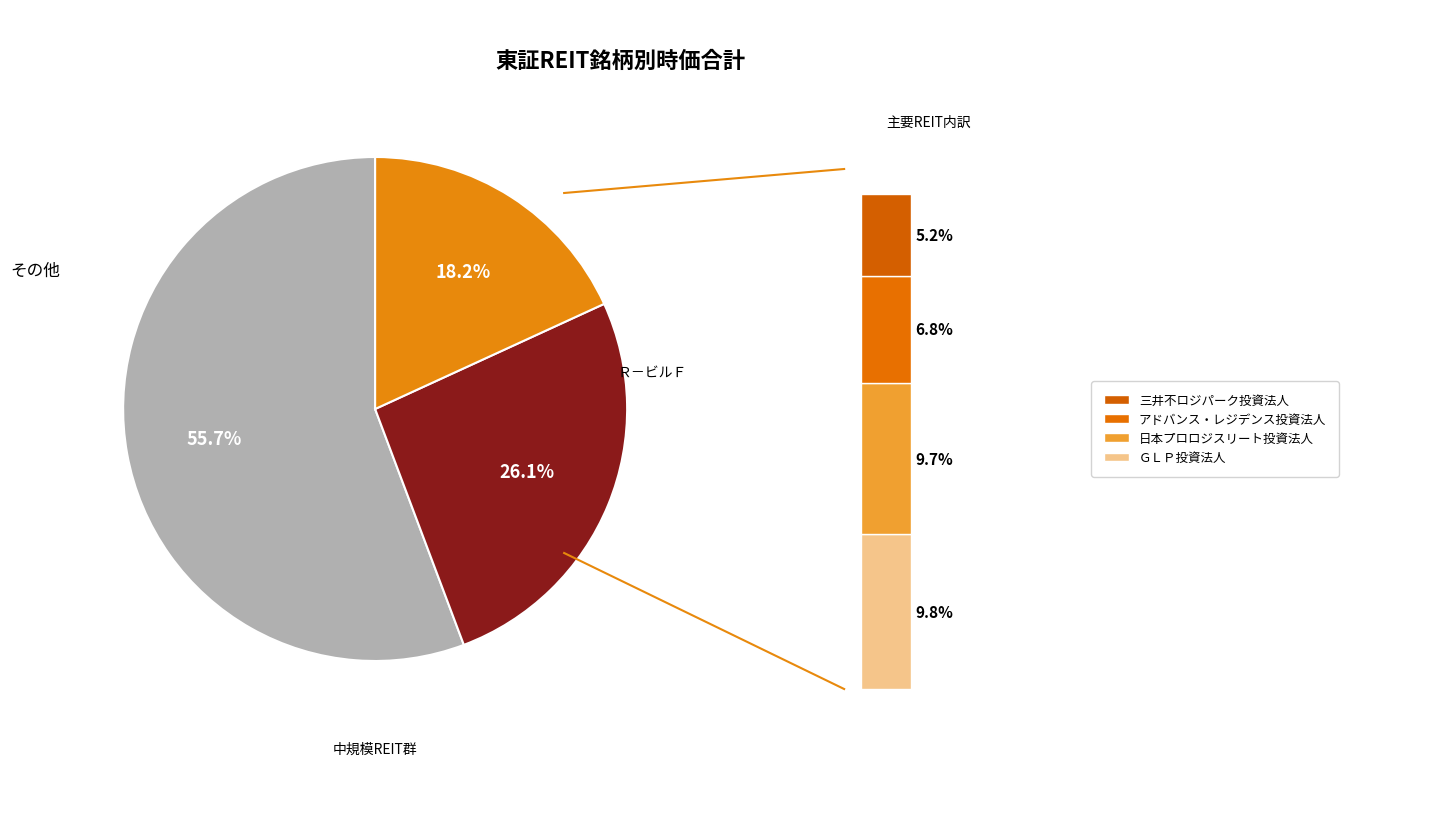

Combined, do 日本プロロジスリート投資法人 and 野村不動産マスターＦ投資法人 account for over 50%?

No